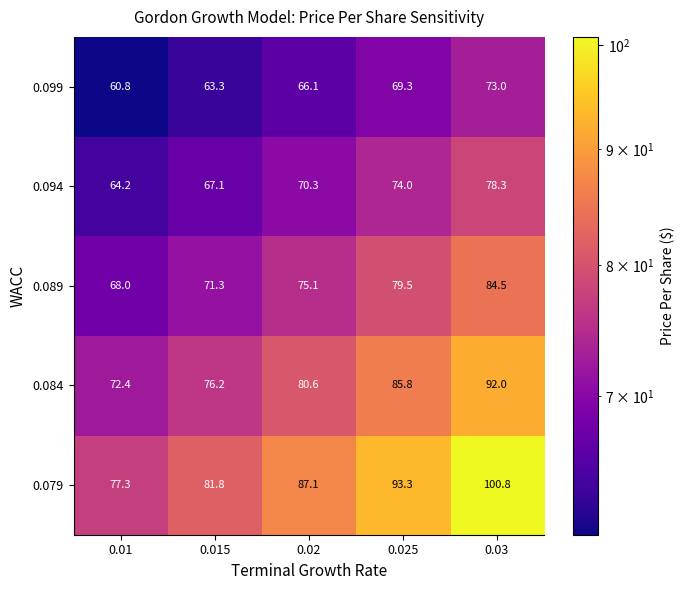

What is the total value across all series at 0.025?

401.9